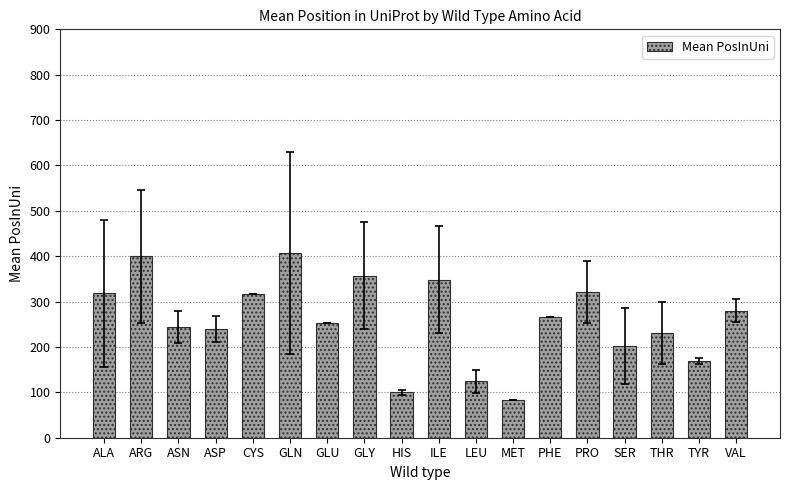

What is the value of the 6th bar from the left?

408.0